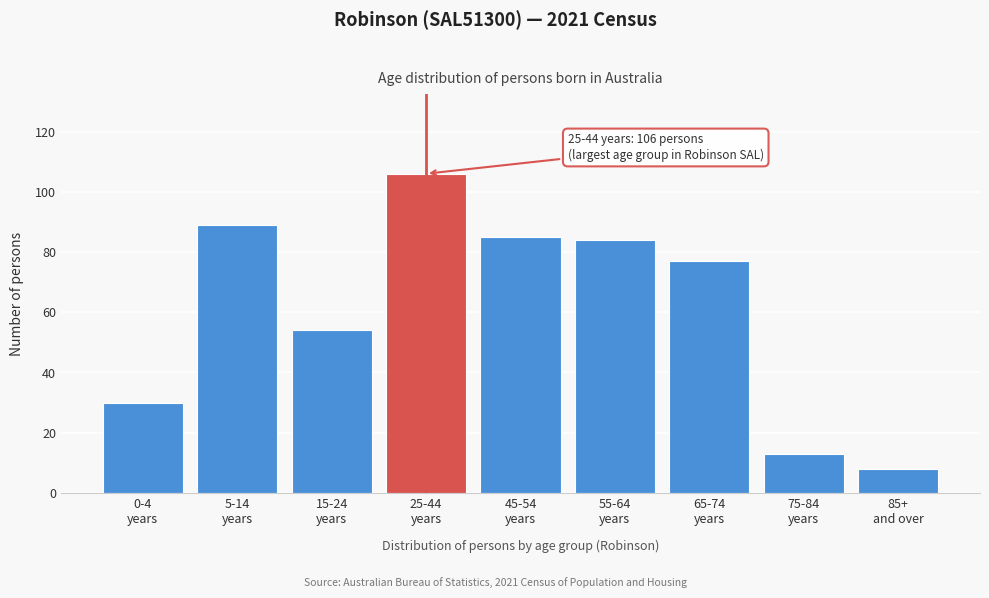

Reading right to left, what are all the values shown in this chart?

8	13	77	84	85	106	54	89	30